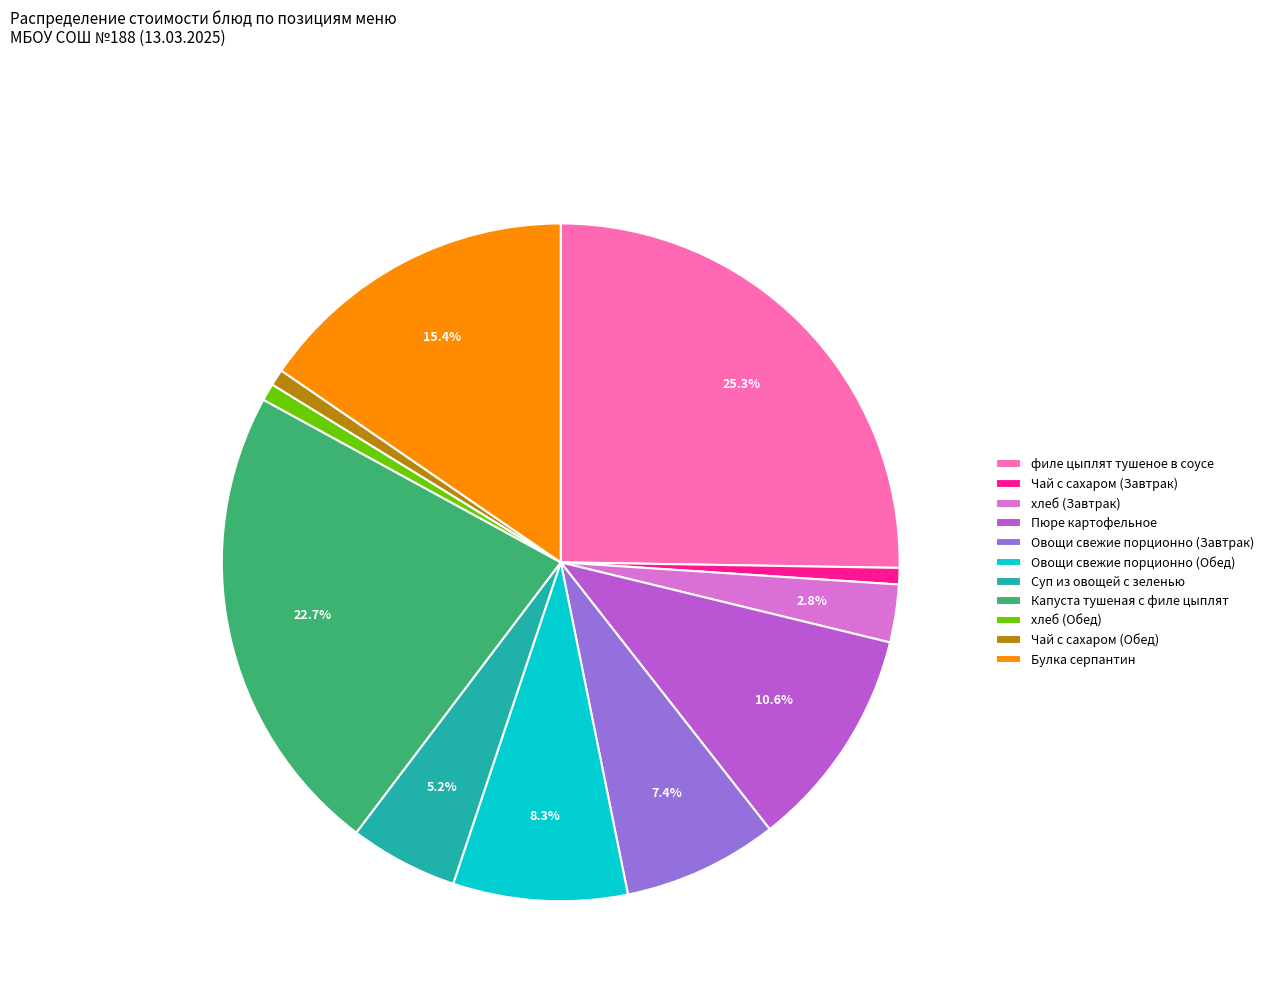

To the nearest percent, what percentage of the pie is Суп из овощей с зеленью?

5%